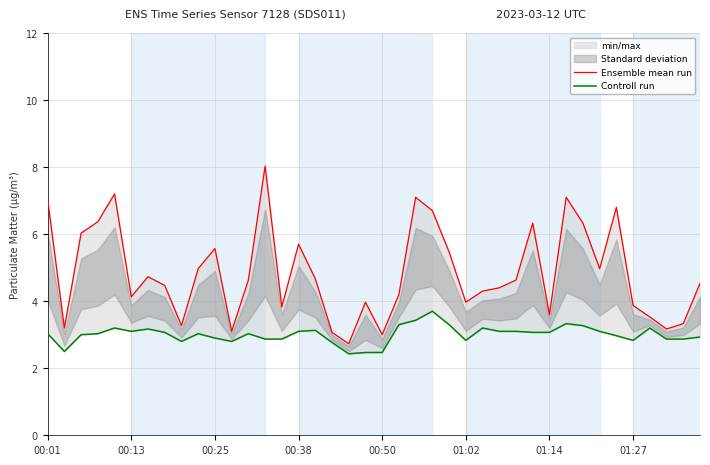

Is it true that Ensemble mean run equals 6.6 at 27?

False